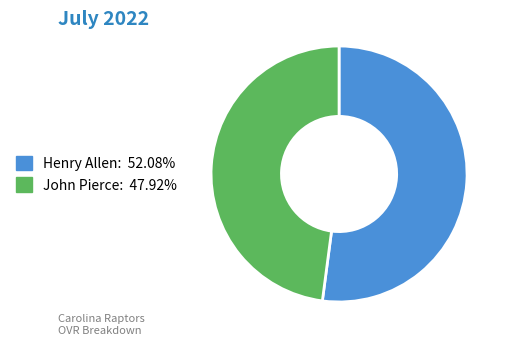

Do Henry Allen and John Pierce together represent more than half of the pie?

Yes